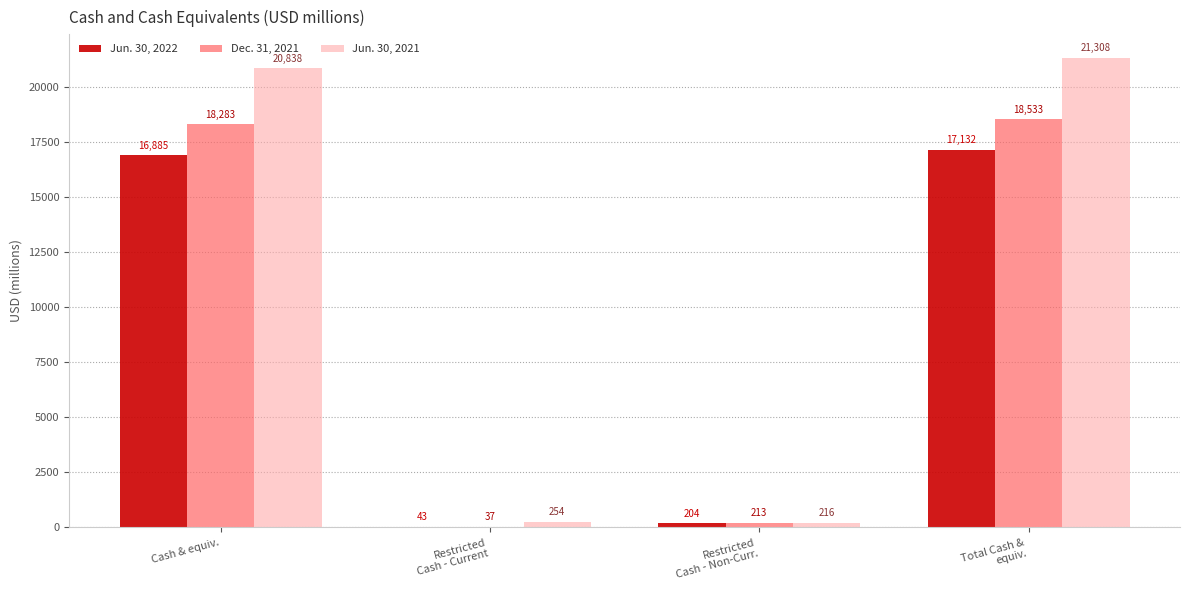

How many distinct data groups are displayed?

3